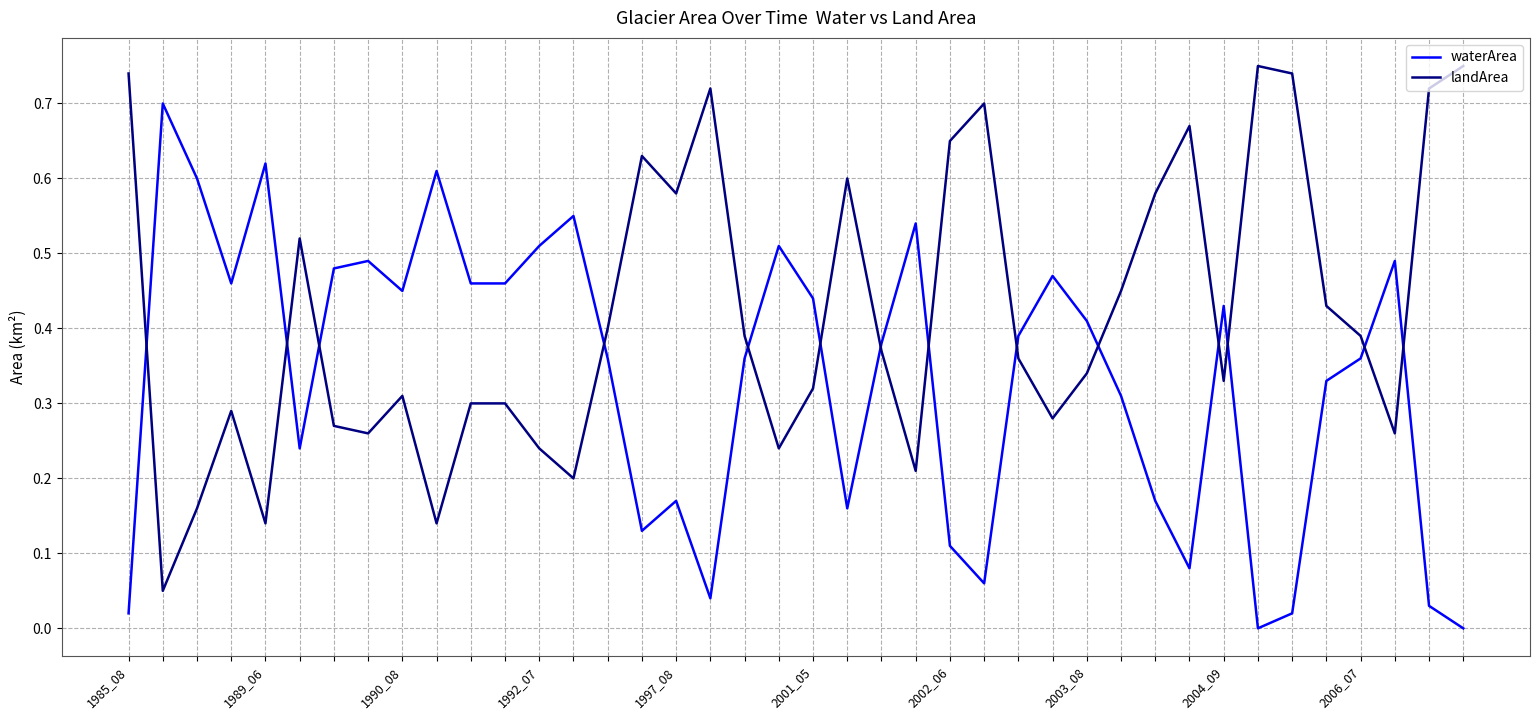

List the series in order of their overall mean, highest first.

landArea, waterArea